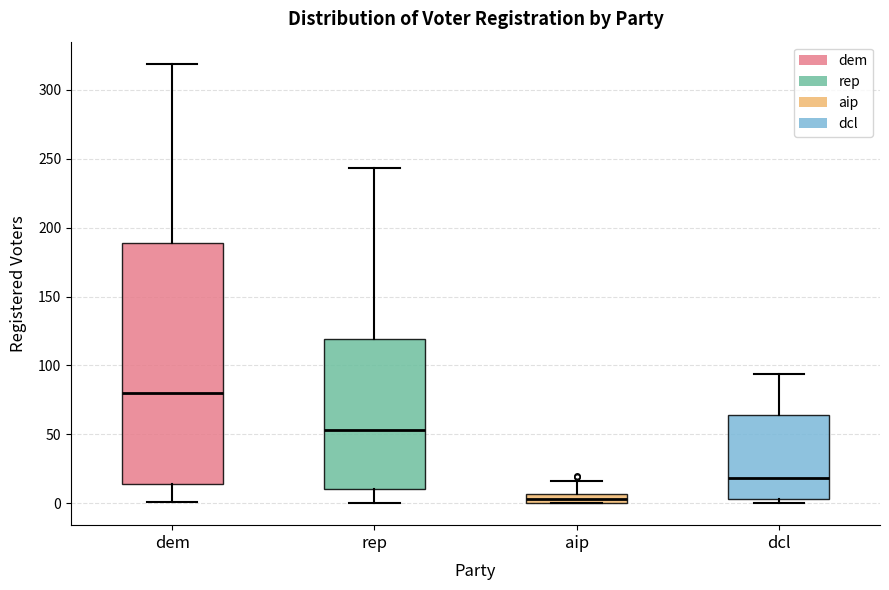

Which box has the highest median line?

dem